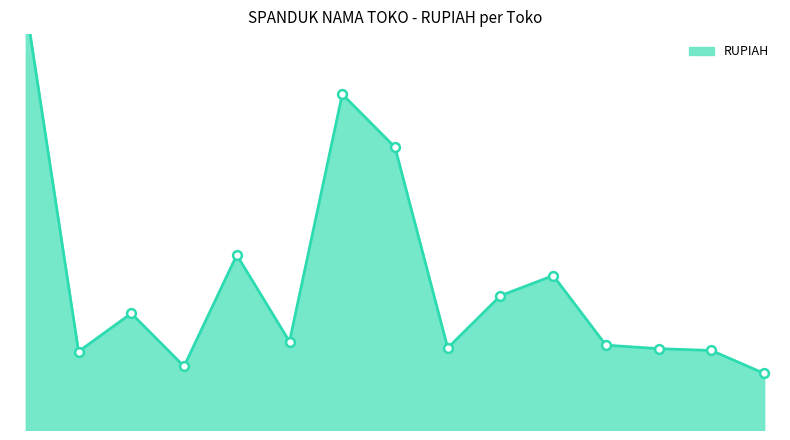

Approximately how many times larger is the value at TOKO H. BAHRANI 1 compared to TOKO RAHMAT?

1.5